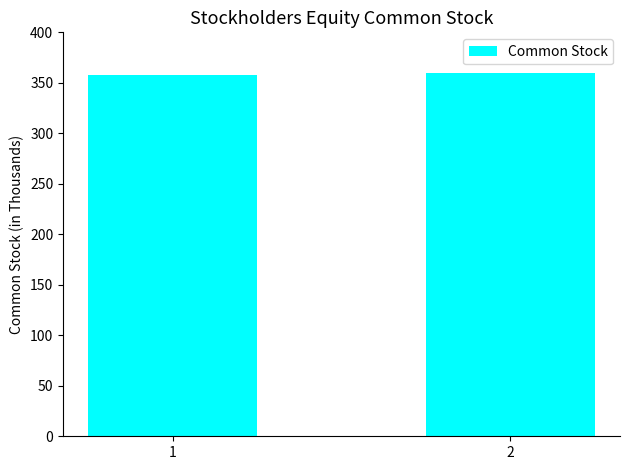

How many series are shown in this chart?

1